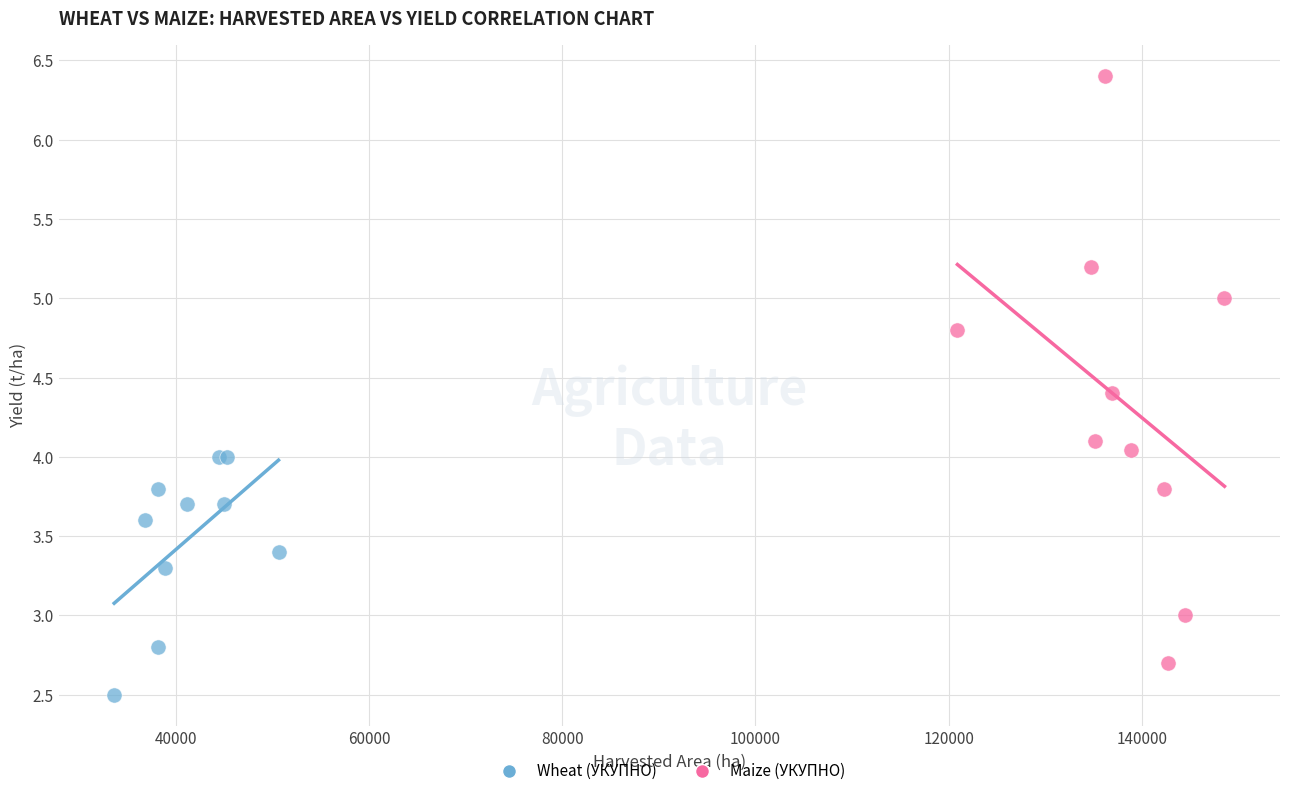

Which series has the widest spread of Y values?

Maize (УКУПНО)